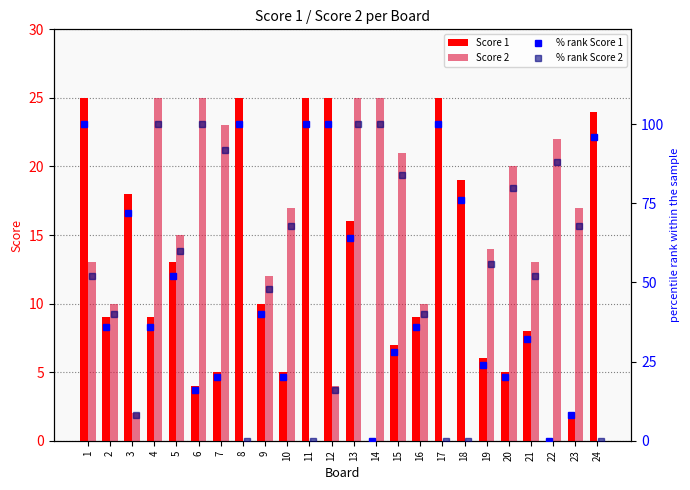

The Score 1 series shows 25 at 12. True or false?

True